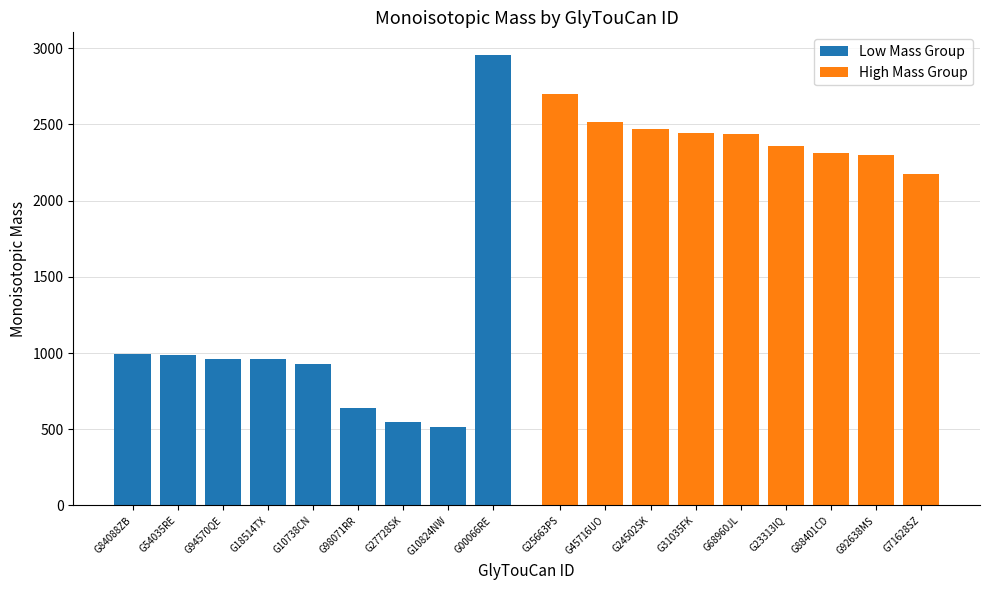

Rank the series at G00066RE from highest to lowest value.

Low Mass Group, High Mass Group